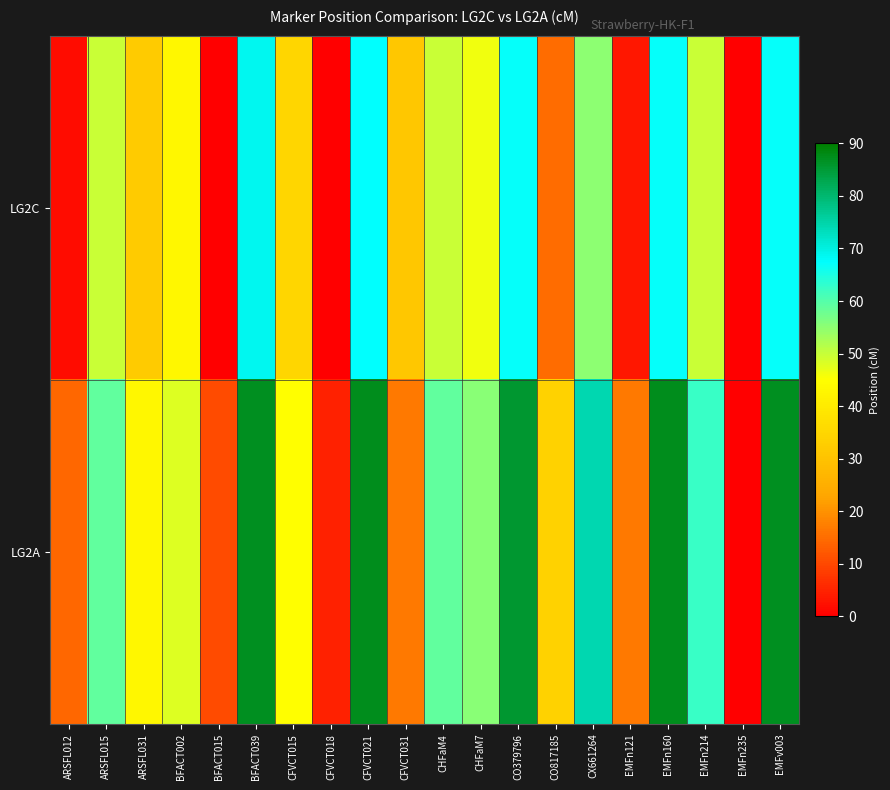

Between ARSFL031 and EMFn160, which series saw the biggest shift?

LG2A